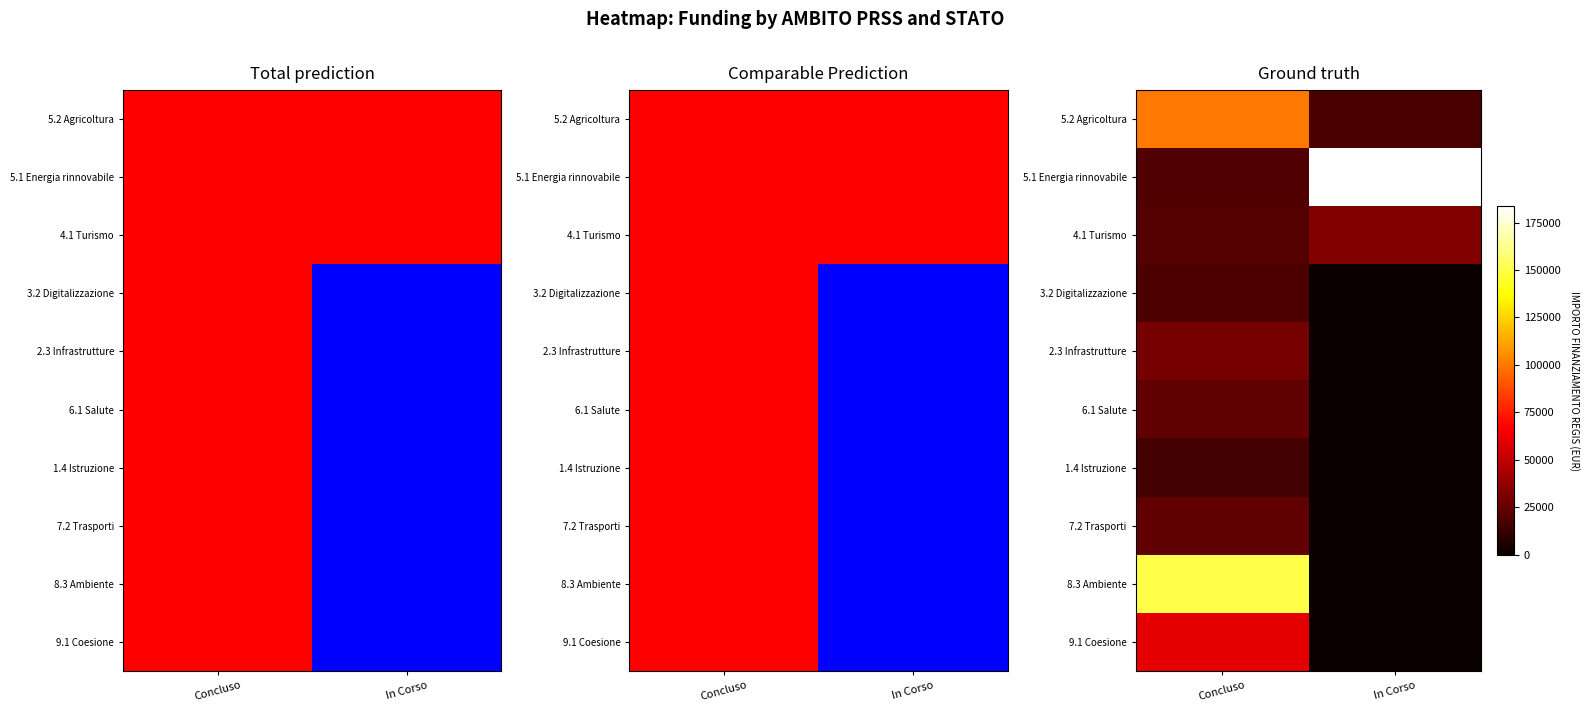

At In Corso, list the series in order from largest to smallest.

5.1 Energia rinnovabile, 4.1 Turismo, 5.2 Agricoltura, 3.2 Digitalizzazione, 2.3 Infrastrutture, 6.1 Salute, 1.4 Istruzione, 7.2 Trasporti, 8.3 Ambiente, 9.1 Coesione